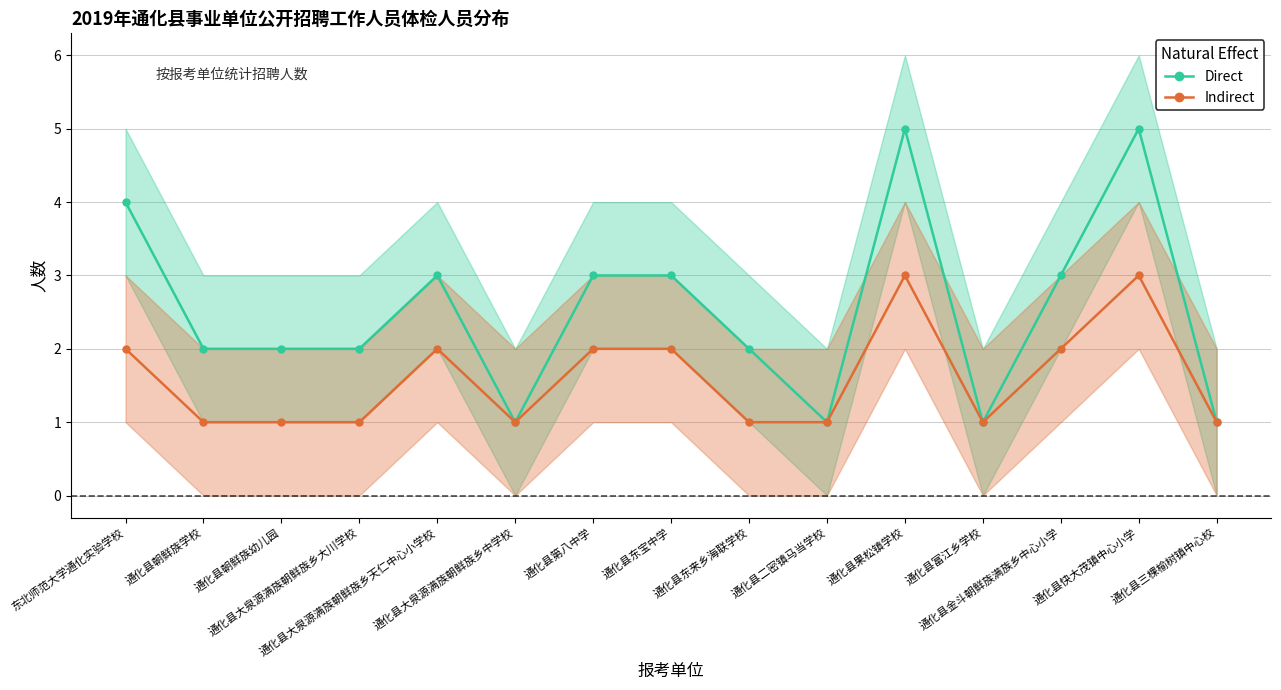

What is the average value of the Direct series?

3